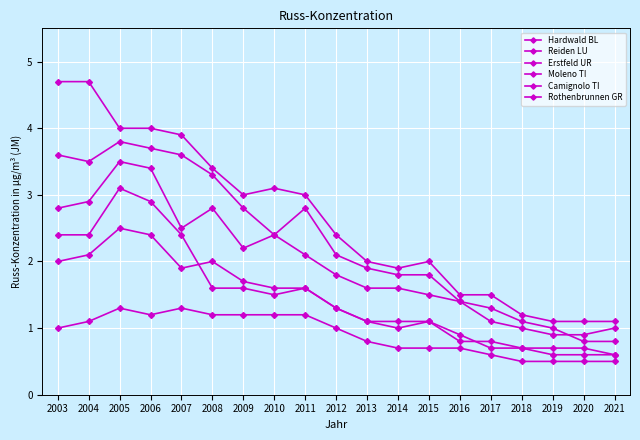

Count the number of categories in the chart.

19